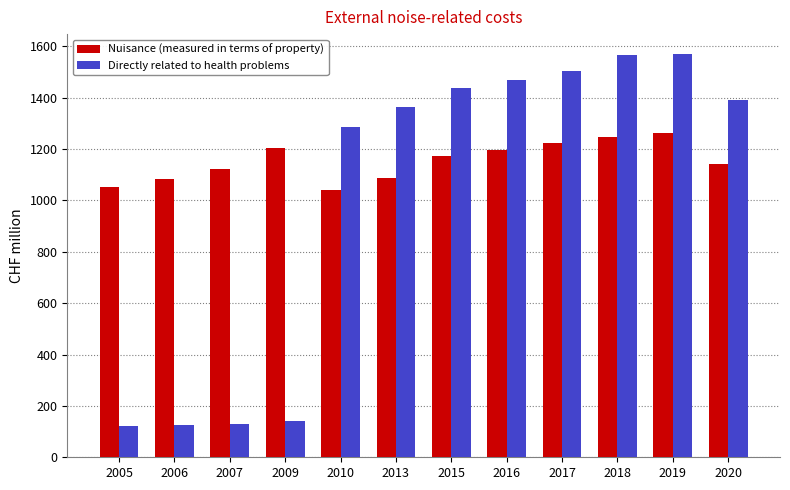

What is the maximum value for Directly related to health problems?

1569